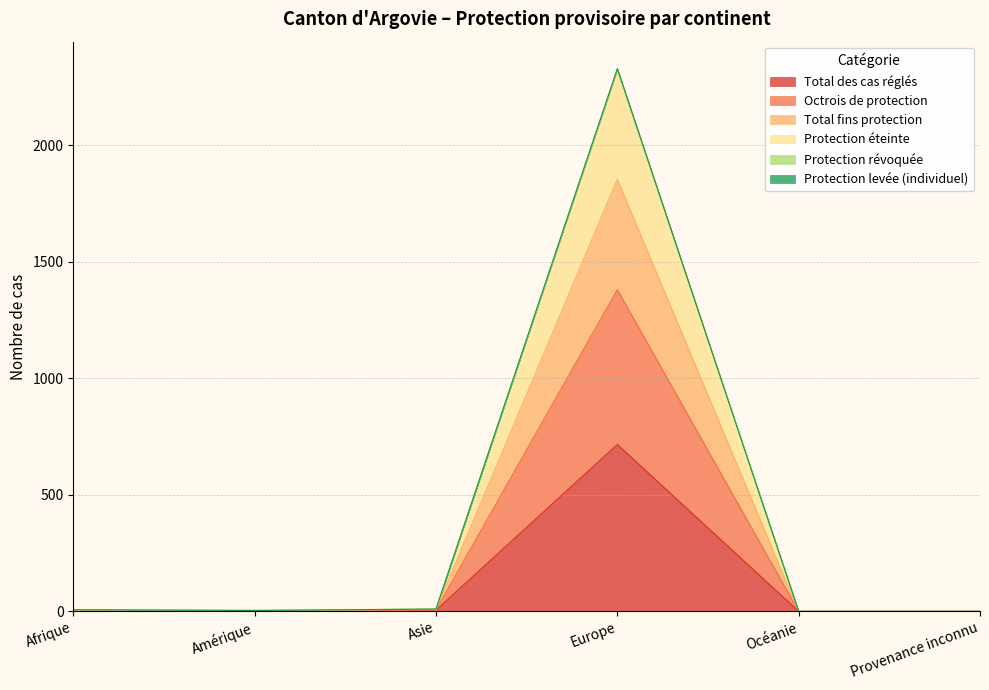

True or false: Total fins protection and Protection éteinte intersect in this chart.

False